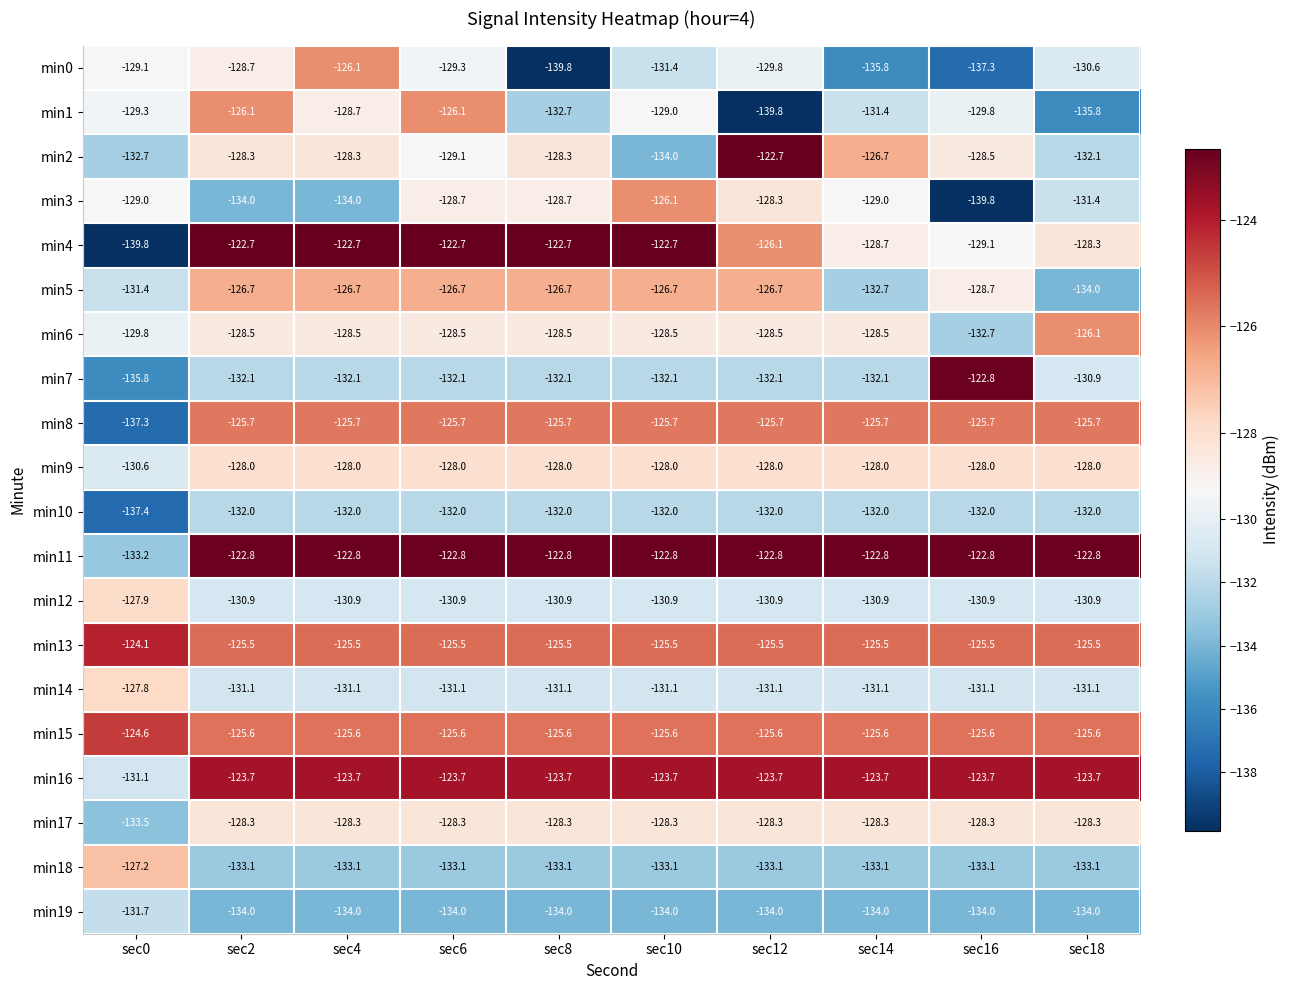

At which category is the sum across all series the highest?

sec6